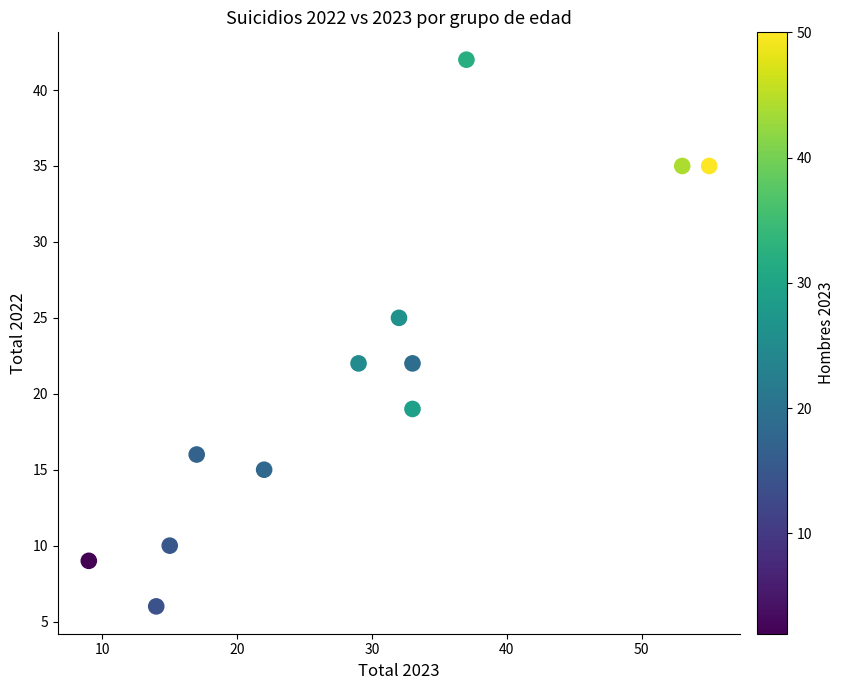

What is the range of X values (max minus min)?

46